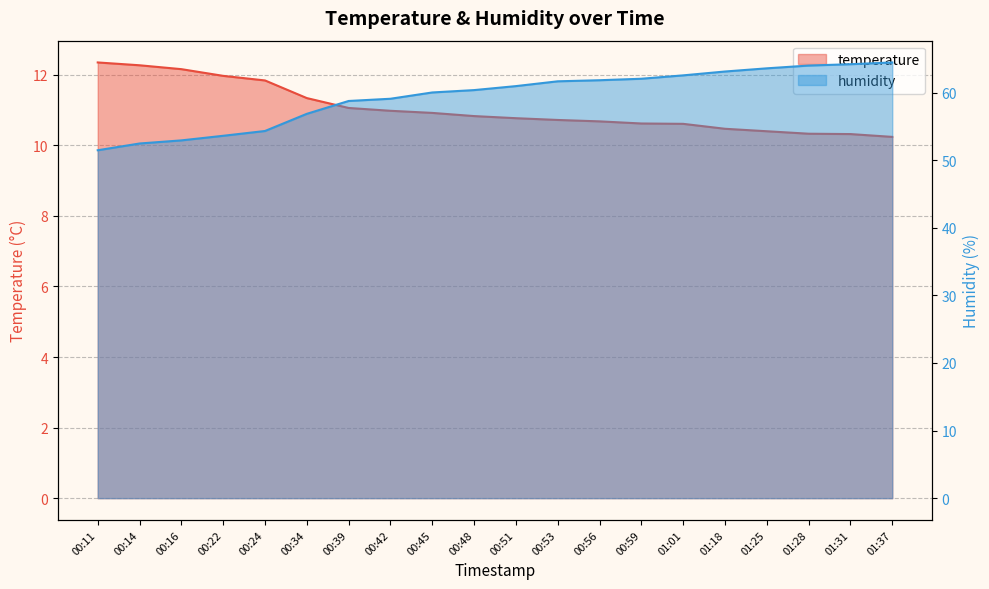

Rank the categories by humidity value from lowest to highest.

00:11, 00:14, 00:16, 00:22, 00:24, 00:34, 00:39, 00:42, 00:45, 00:48, 00:51, 00:53, 00:56, 00:59, 01:01, 01:18, 01:25, 01:28, 01:31, 01:37